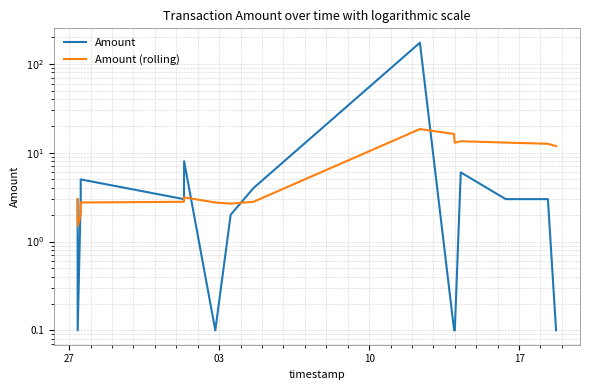

Does the chart have visible grid lines?

Yes